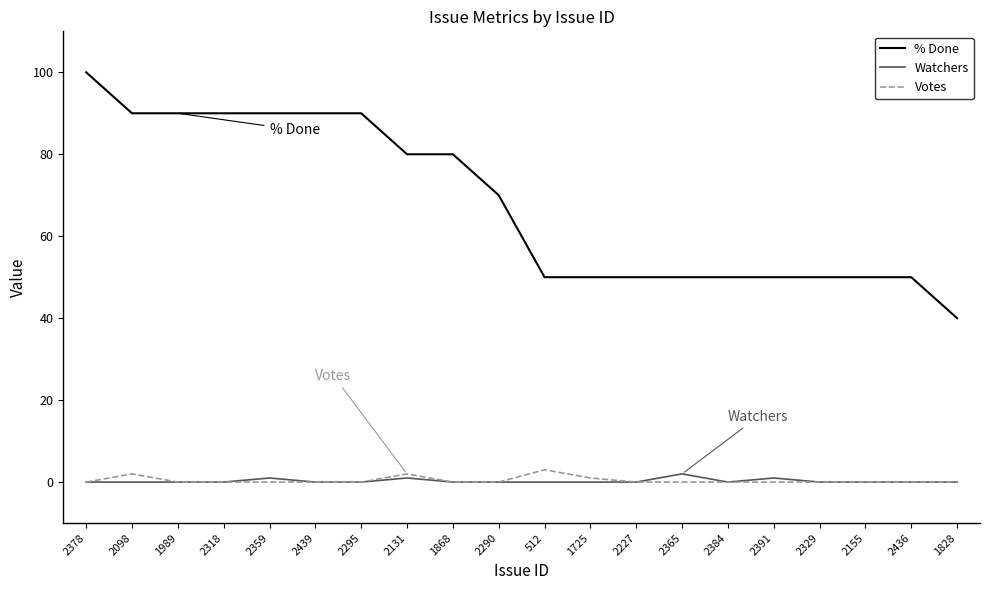

What is the total value across all series at 2131?

83